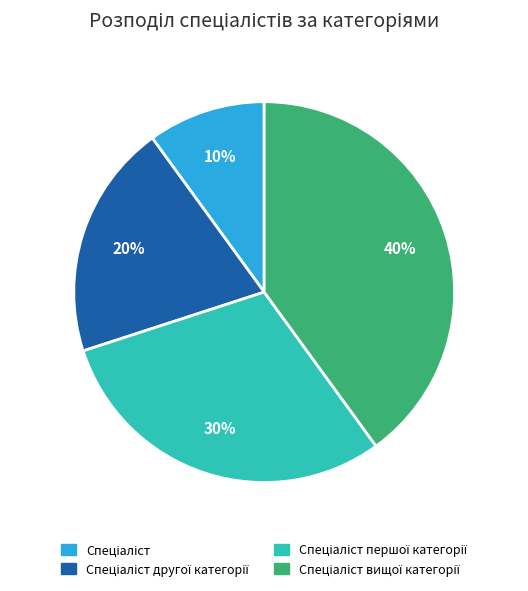

Does any single category account for the majority?

No